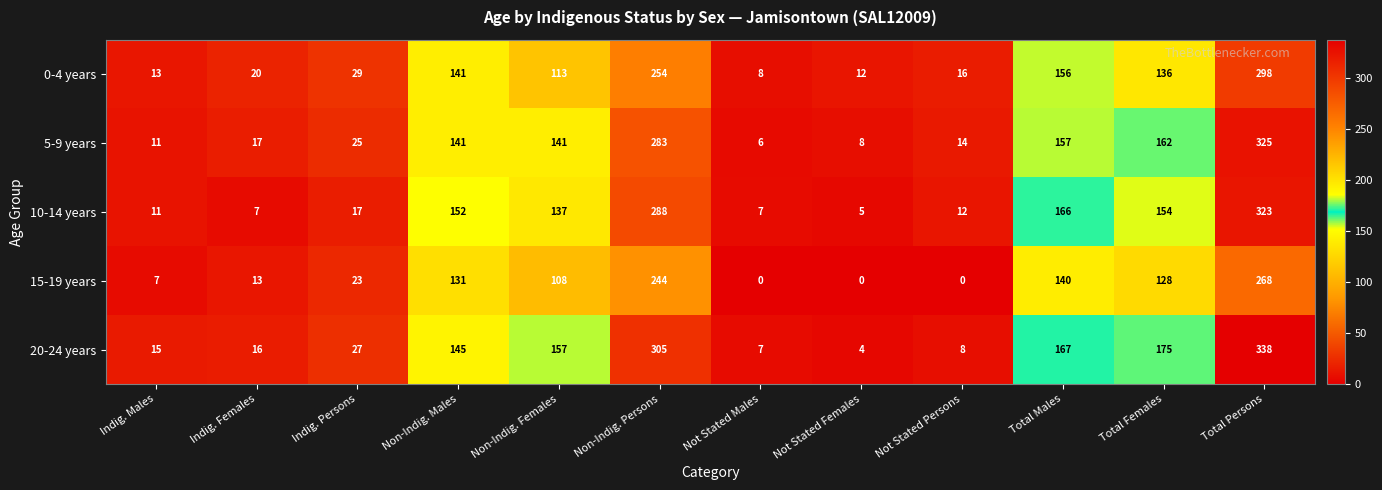

Count the number of data series in this chart.

5